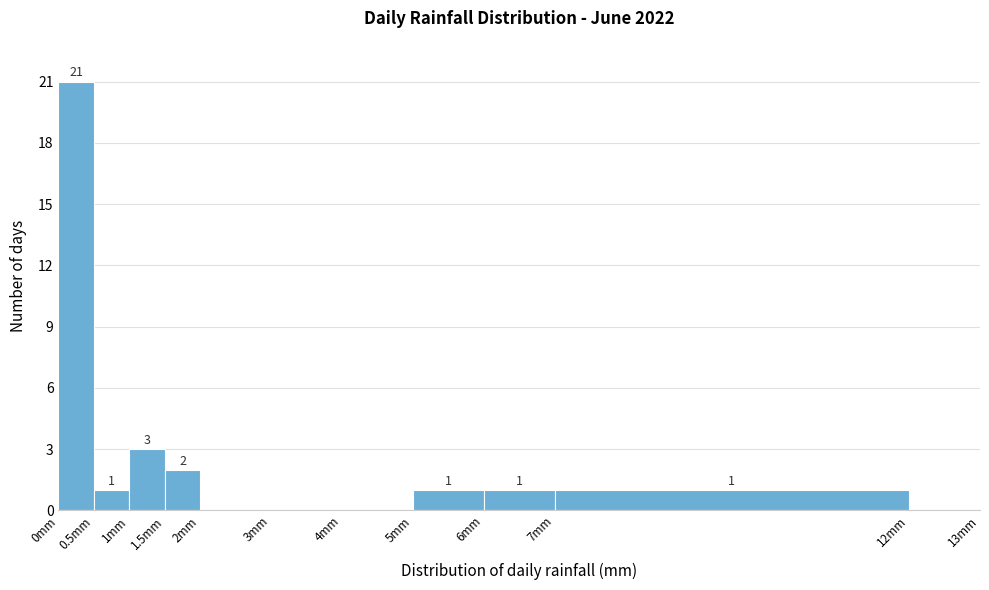

Over which range of the x-axis is the bar tallest?

0.0 to 0.5